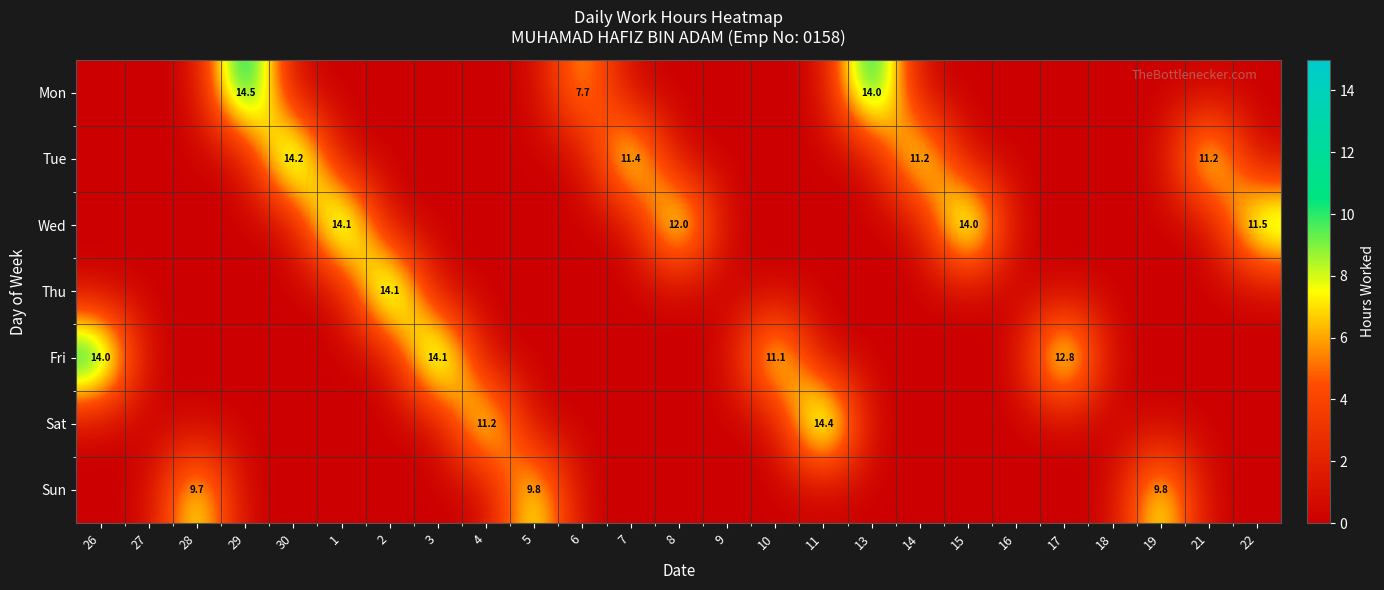

What is the difference between the maximum and second lowest values in the Wed series?

14.1